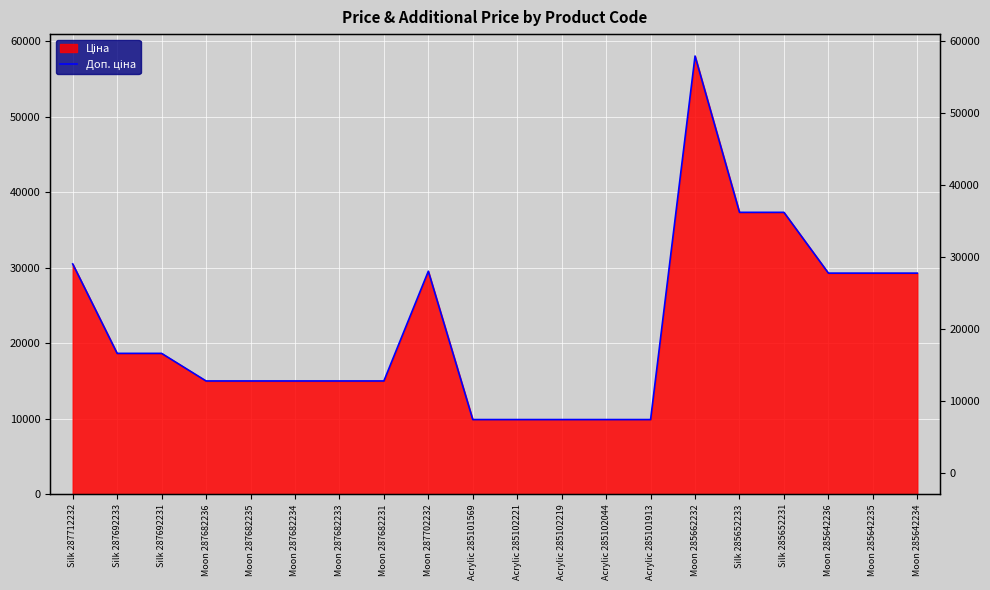

What is the change in value from Silk 287712232 to Silk 287692231?

-11840.8